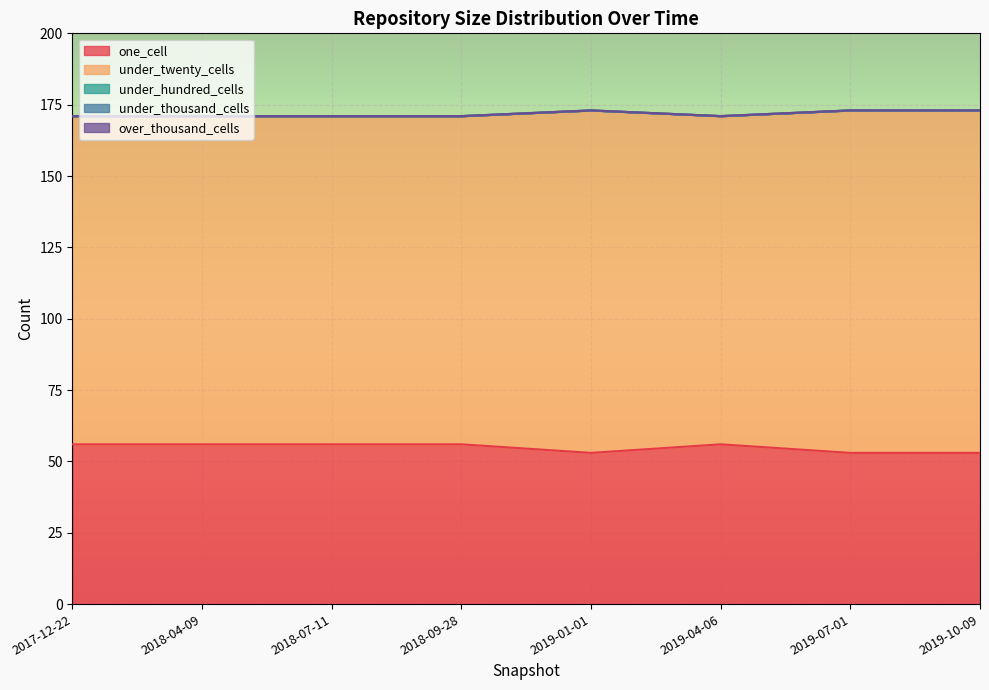

True or false: under_hundred_cells and over_thousand_cells cross at least once.

False